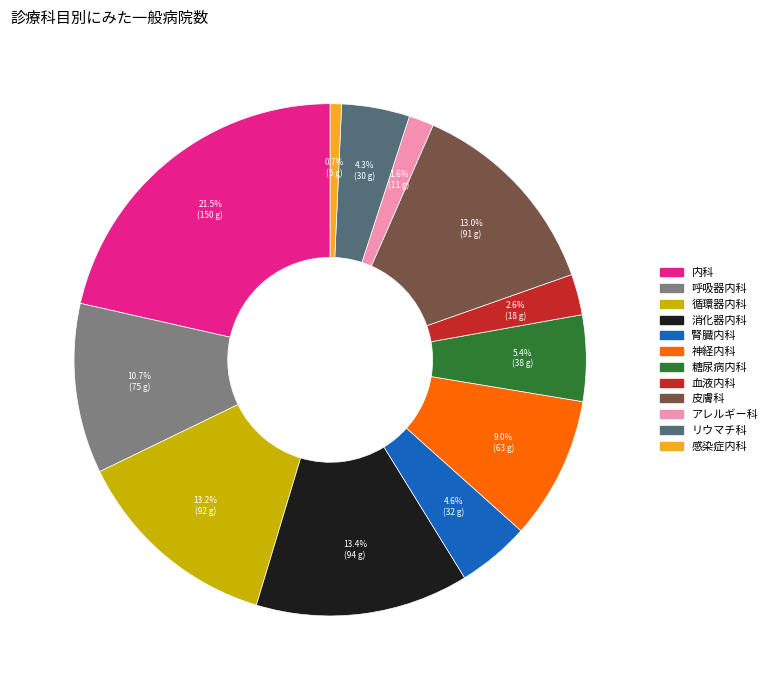

What is the largest slice in the pie chart?

内科